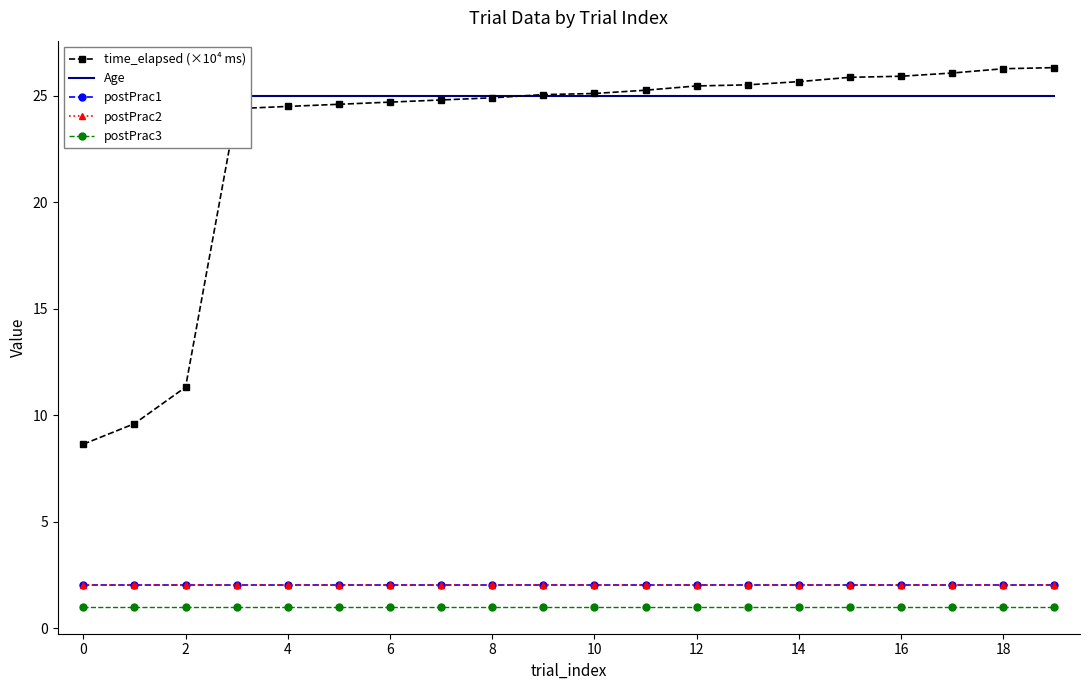

How many values in the time_elapsed (×10⁴ ms) series exceed 25?

11